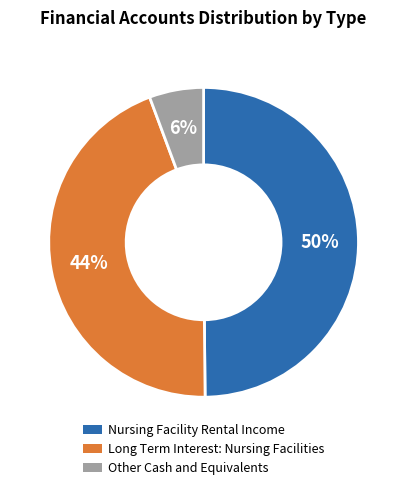

How many slices are in this pie chart?

3